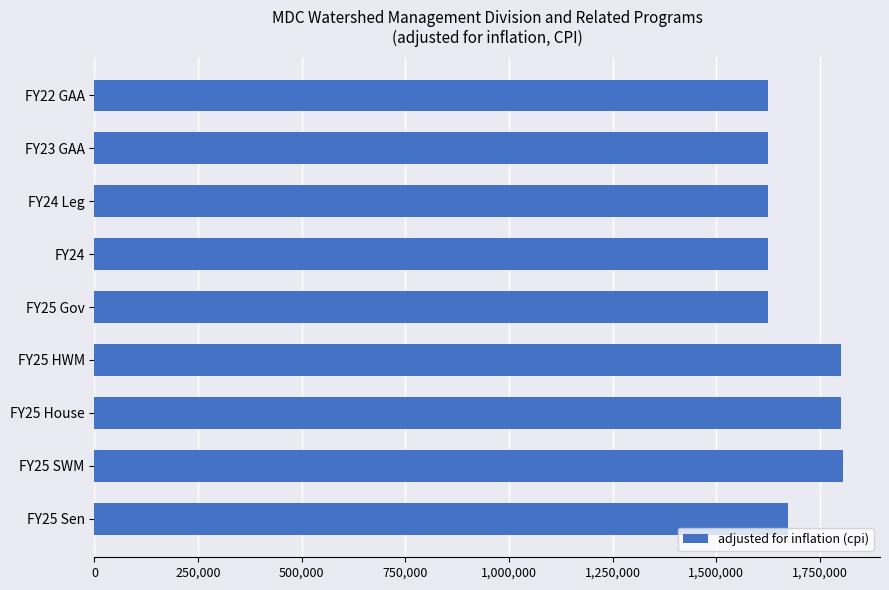

What is the label of the 4th bar from the bottom?

FY25 HWM